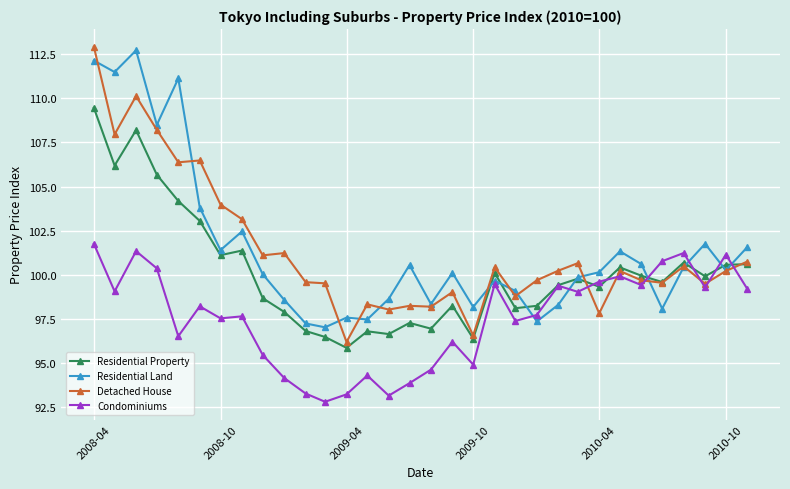

At how many categories does at least one series exceed 102?

8